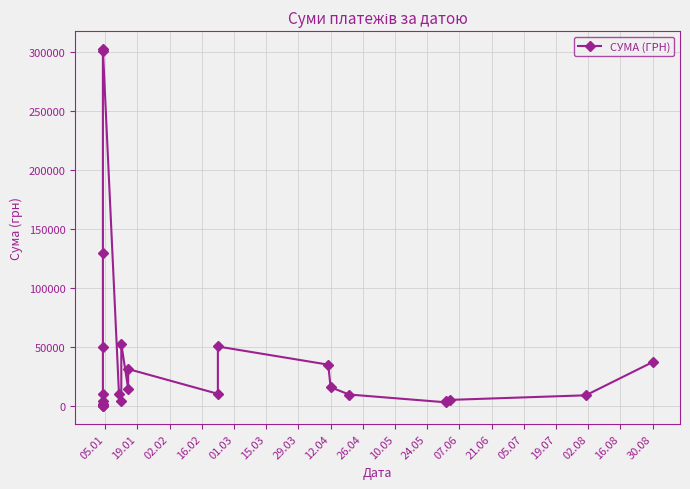

How many lines are shown in the chart?

1